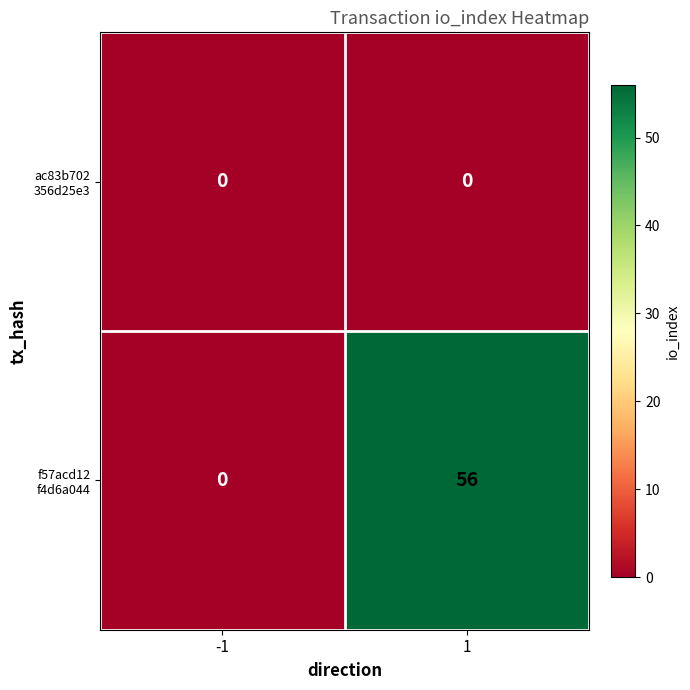

What is the greatest value displayed?

56